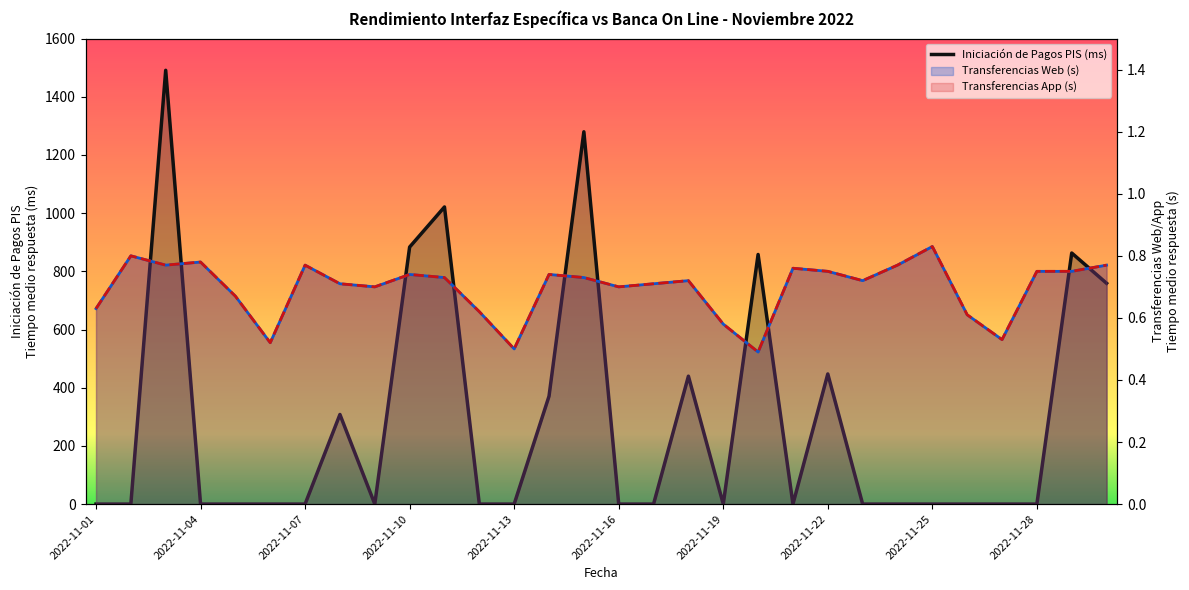

At how many categories does at least one series exceed 1355?

1